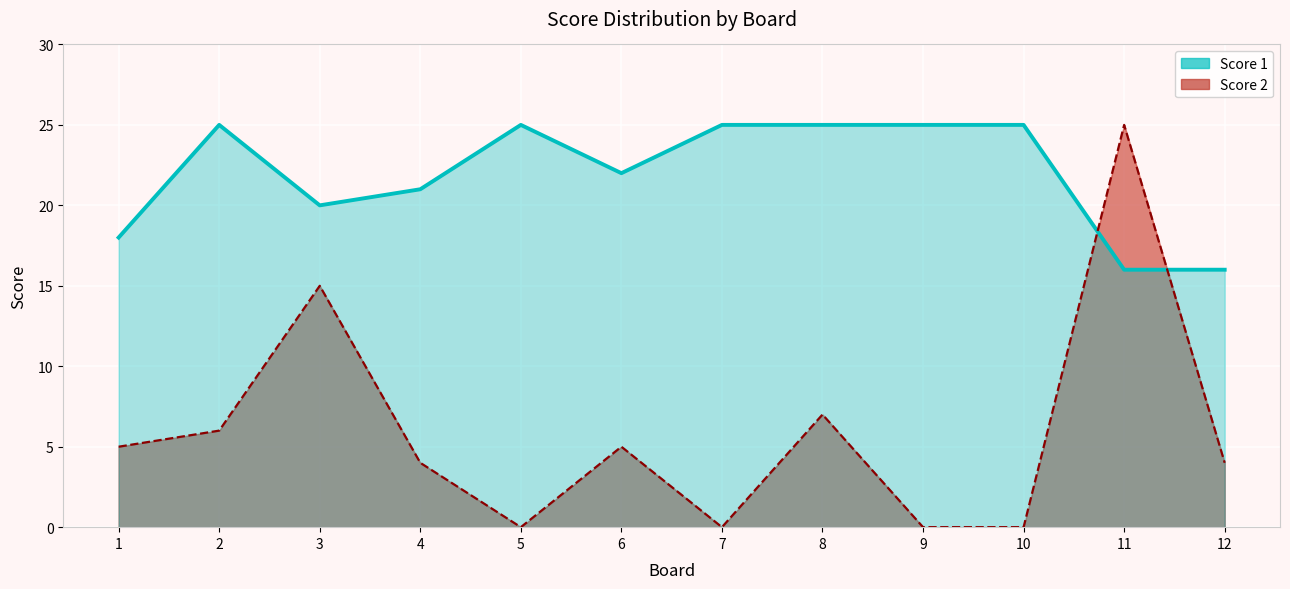

What is the value of the Score 1 (line) point at the 9th from the left?

25